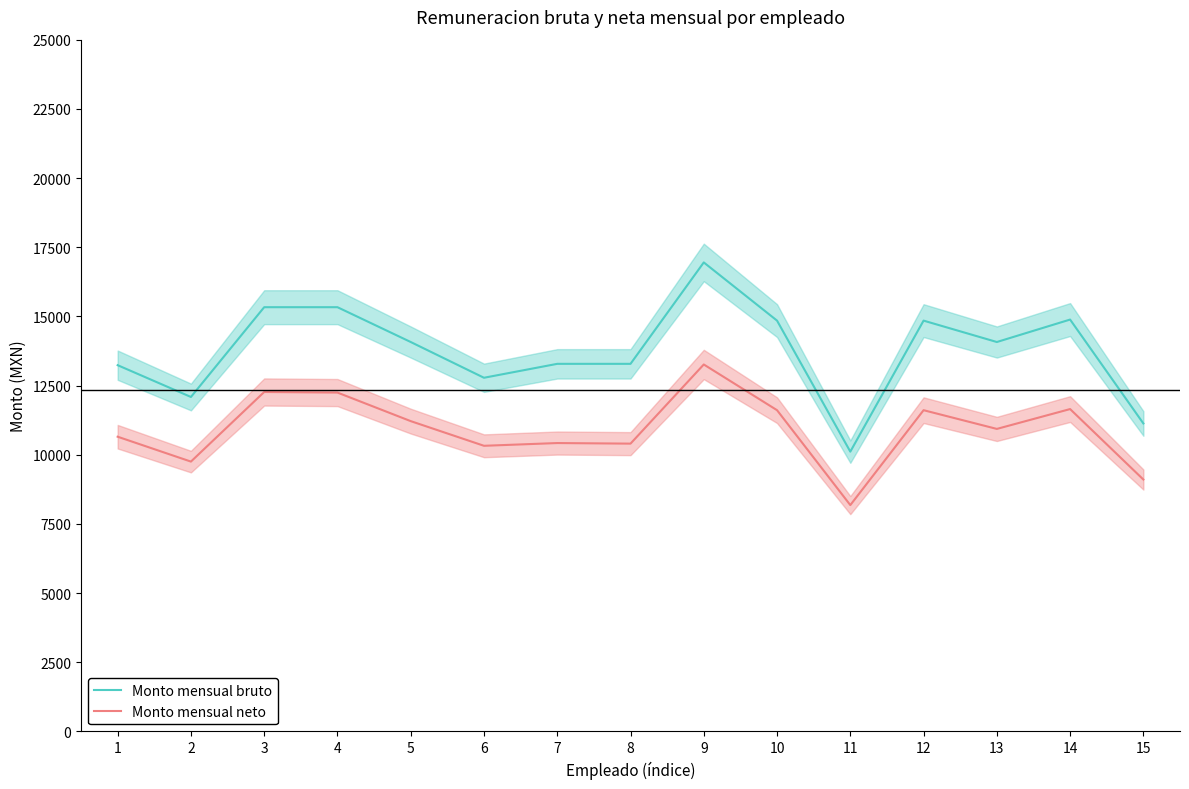

Reading left to right, list all the values displayed in this chart.

Monto mensual bruto: 13235.4	12086.6	15331.2	15331.2	14073.1	12780.9	13284.2	13284.2	16949.5	14846.0	10111.0	14846.0	14073.1	14884.2	11129.8
Monto mensual neto: 10650.4	9751.0	12266.4	12245.9	11213.7	10322.3	10421.4	10400.4	13261.1	11609.1	8179.2	11609.1	10932.2	11649.6	9103.0